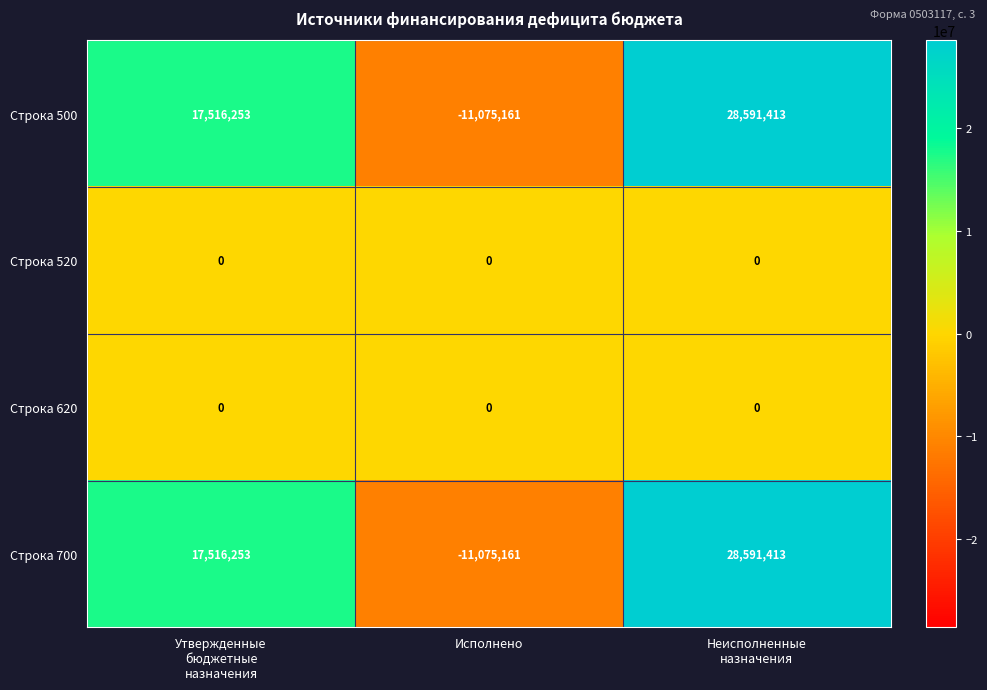

What is the difference between the maximum and minimum values in the Строка 700 series?

39666574